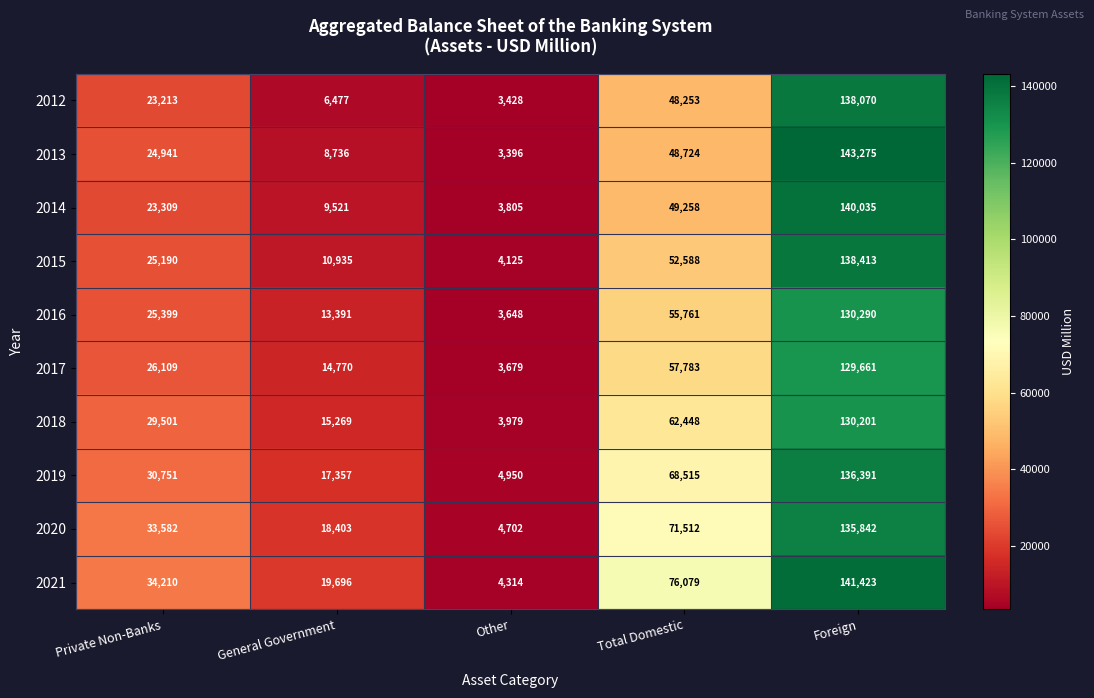

The 2021 series shows 4314 at Other. True or false?

True